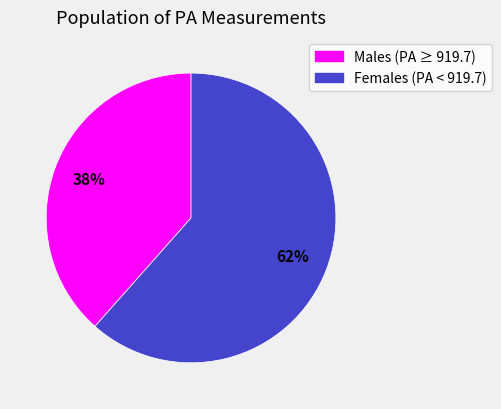

Is there a majority slice in this chart?

Yes